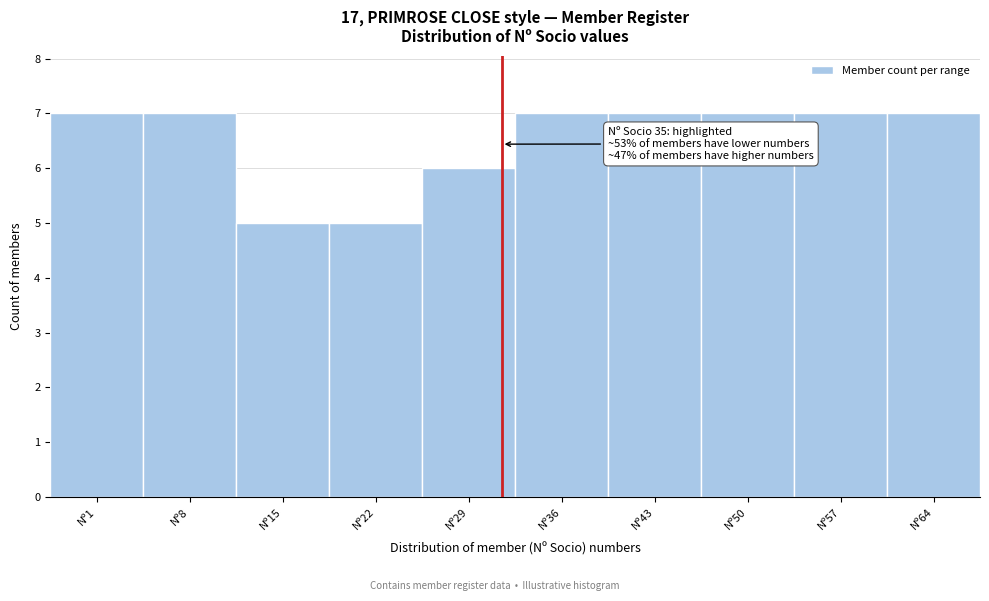

Reading left to right, list all the values displayed in this chart.

7	7	5	5	6	7	7	7	7	7